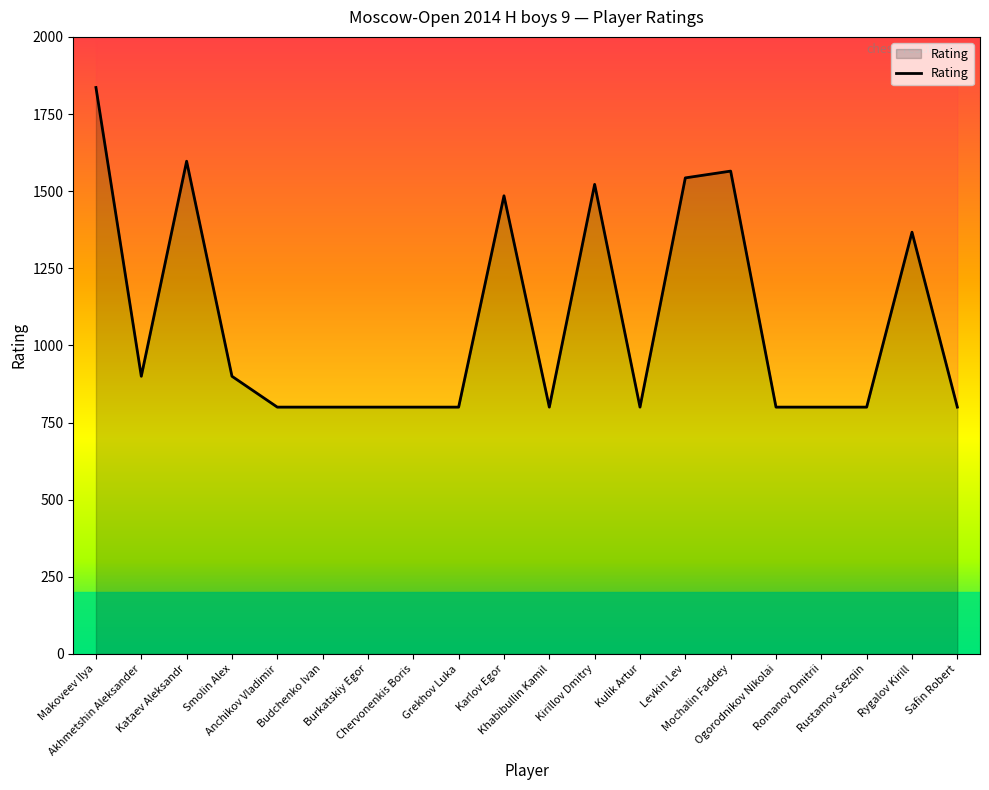

Where is the data nearest to the value 1318?

Rygalov Kirill